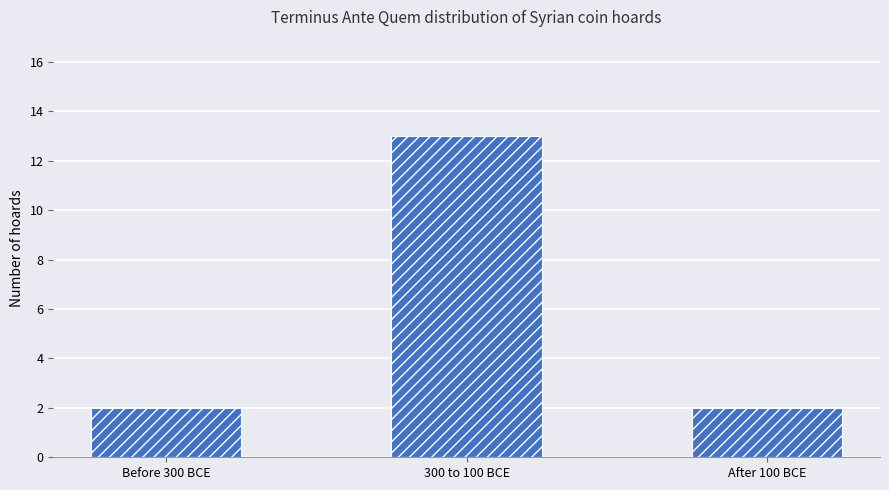

What is the change in value from Before 300 BCE to 300 to 100 BCE?

+11